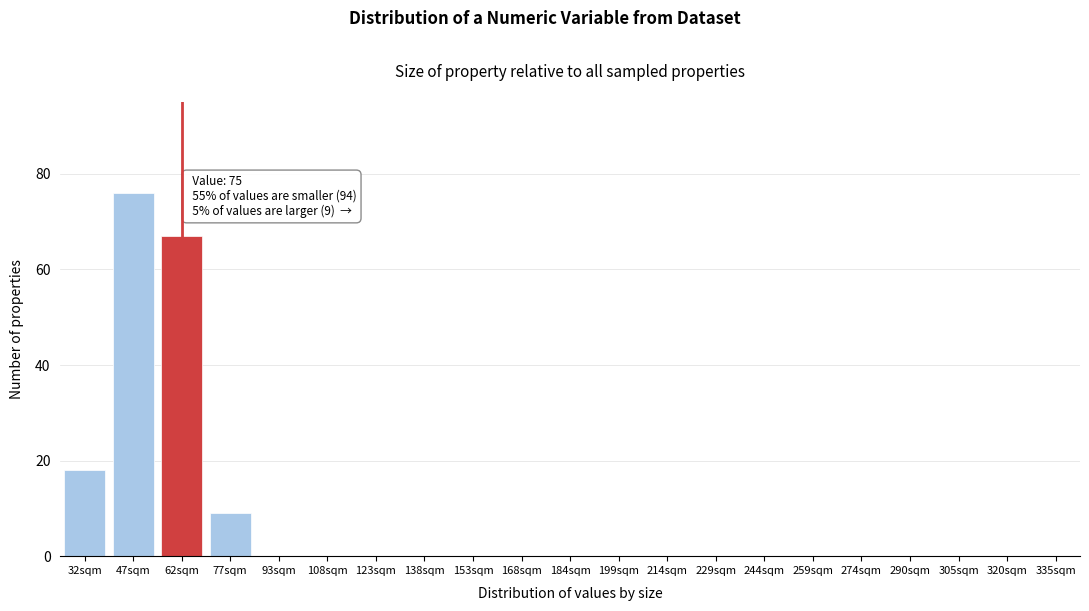

Reading left to right, list all the values displayed in this chart.

32sqm=18	47sqm=76	62sqm=67	77sqm=9	93sqm=0	108sqm=0	123sqm=0	138sqm=0	153sqm=0	168sqm=0	184sqm=0	199sqm=0	214sqm=0	229sqm=0	244sqm=0	259sqm=0	274sqm=0	290sqm=0	305sqm=0	320sqm=0	335sqm=0